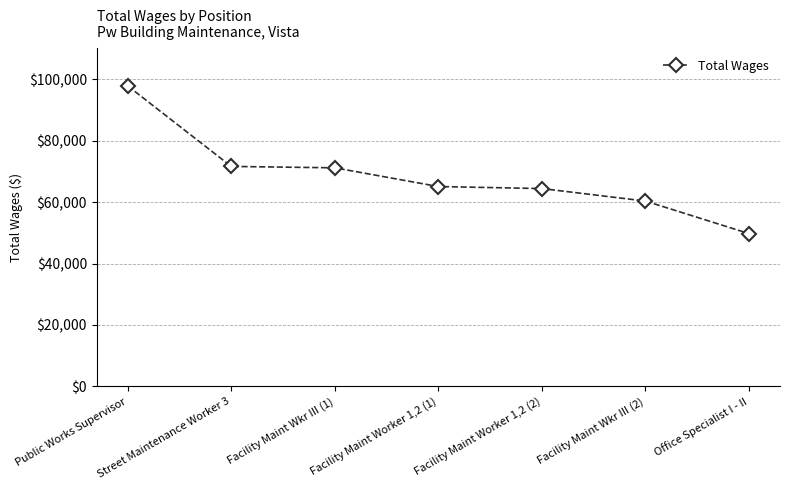

True or false: the data has more than 2 interior local peaks.

False